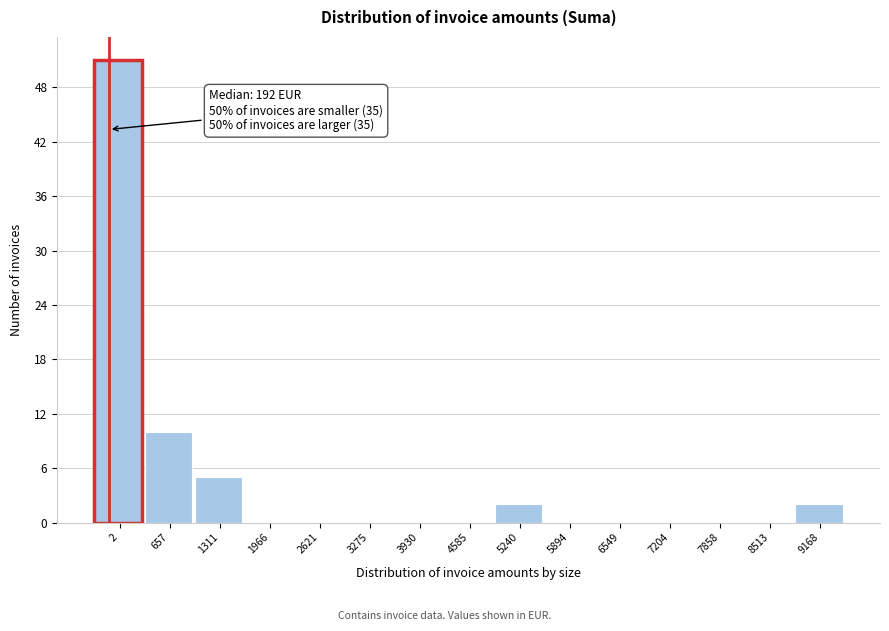

Reading right to left, transcribe all the data shown in this chart.

9168=2	8513=0	7858=0	7204=0	6549=0	5894=0	5240=2	4585=0	3930=0	3275=0	2621=0	1966=0	1311=5	657=10	2=51